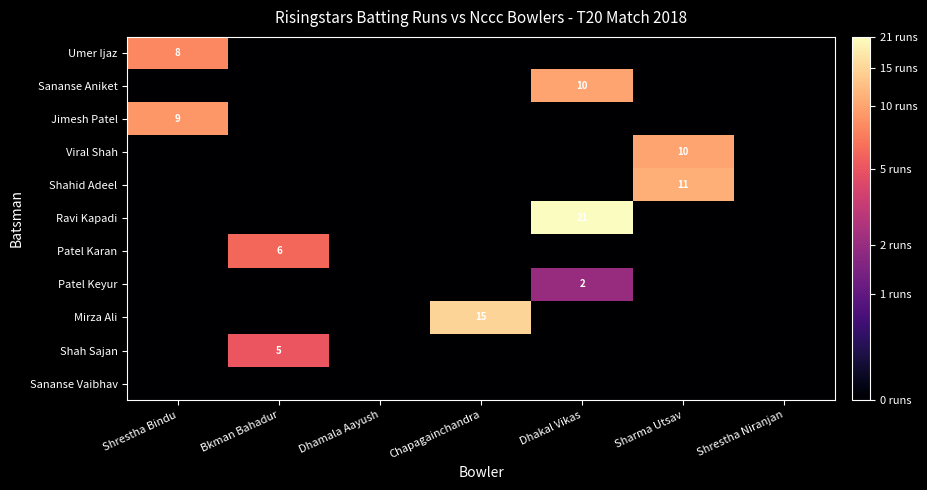

List the labels in order of Jimesh Patel value, smallest first.

Bkman Bahadur, Dhamala Aayush, Chapagainchandra, Dhakal Vikas, Sharma Utsav, Shrestha Niranjan, Shrestha Bindu